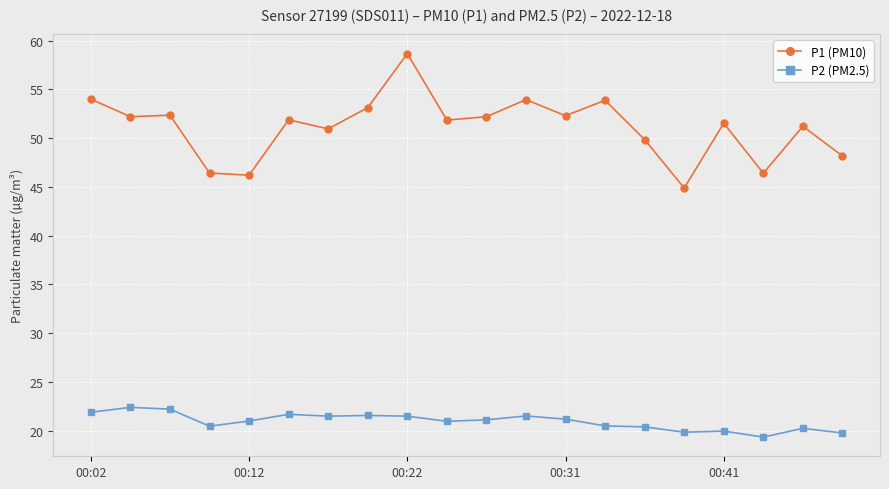

Which series has the largest range (max minus min)?

P1 (PM10)